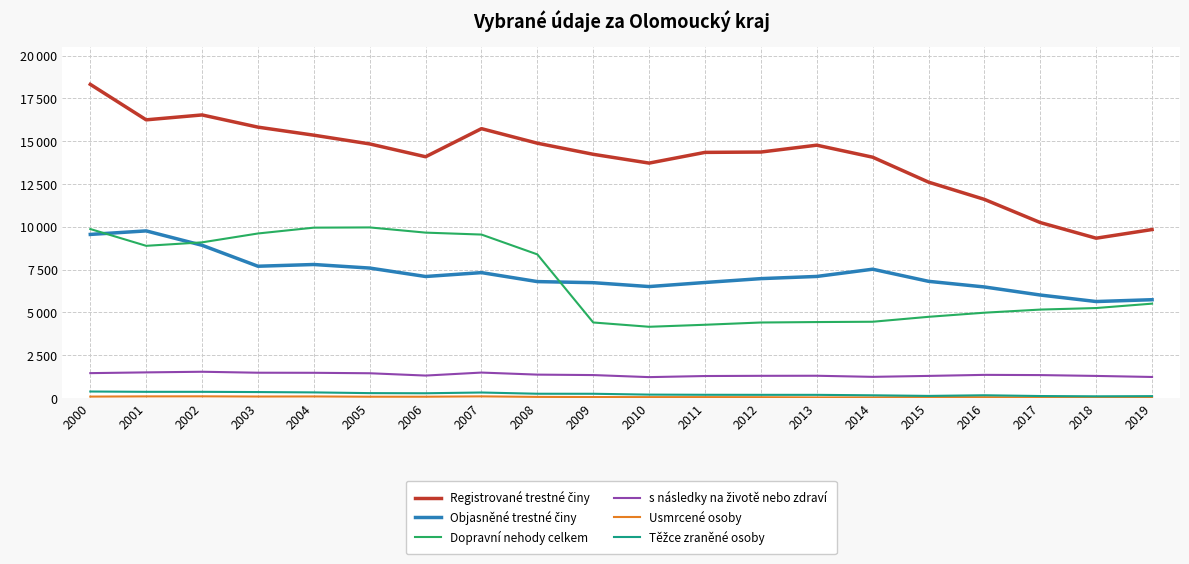

Which series changed the most between 2007 and 2016?

Dopravní nehody celkem